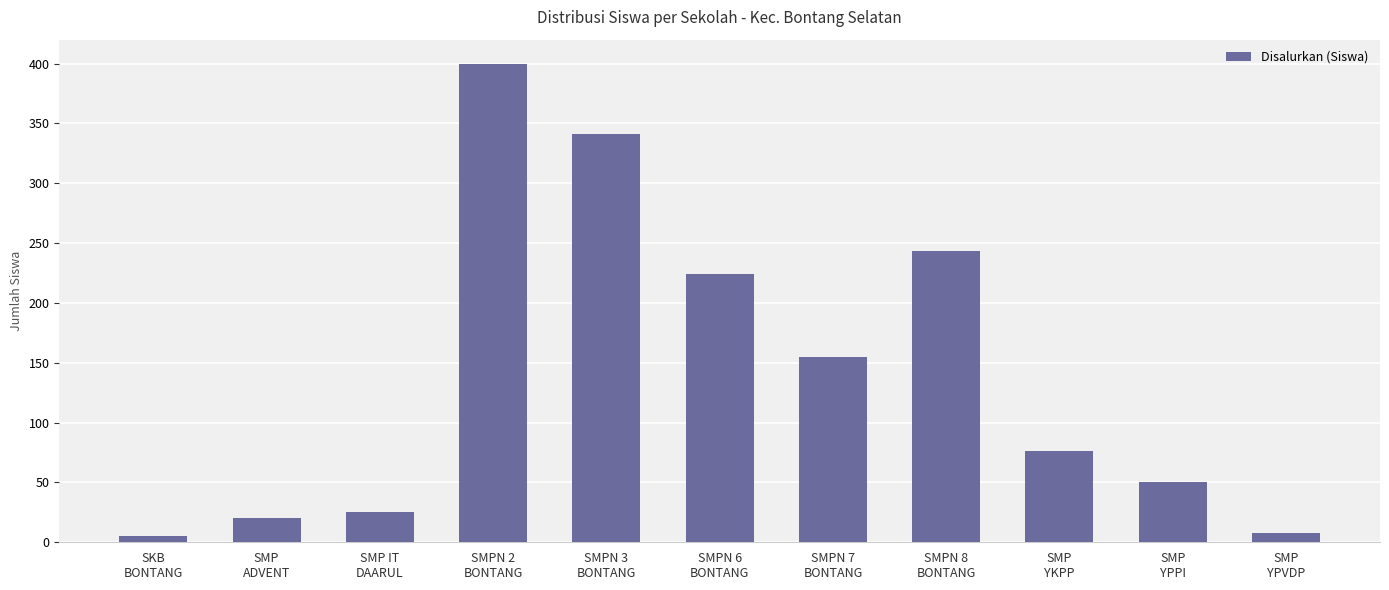

What is the ratio of the value at SMP
YPPI to the value at SMP
ADVENT?

2.5